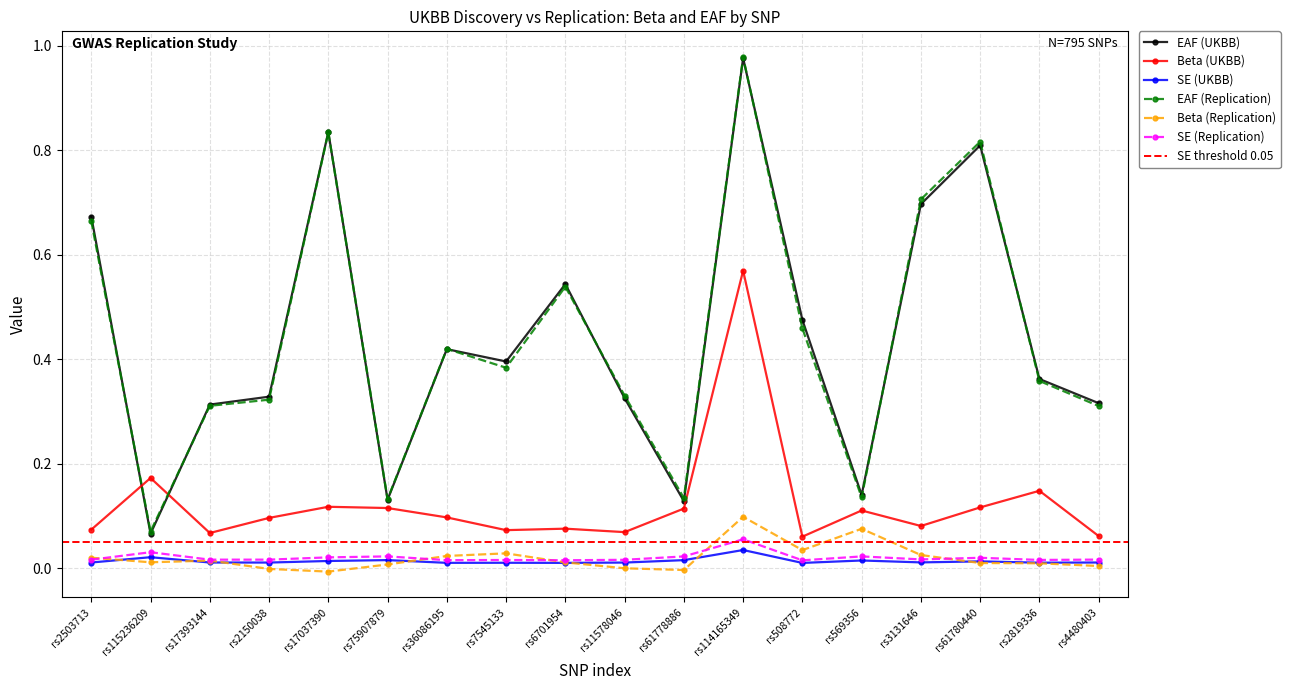

At which category is the sum across all series the highest?

rs114165349